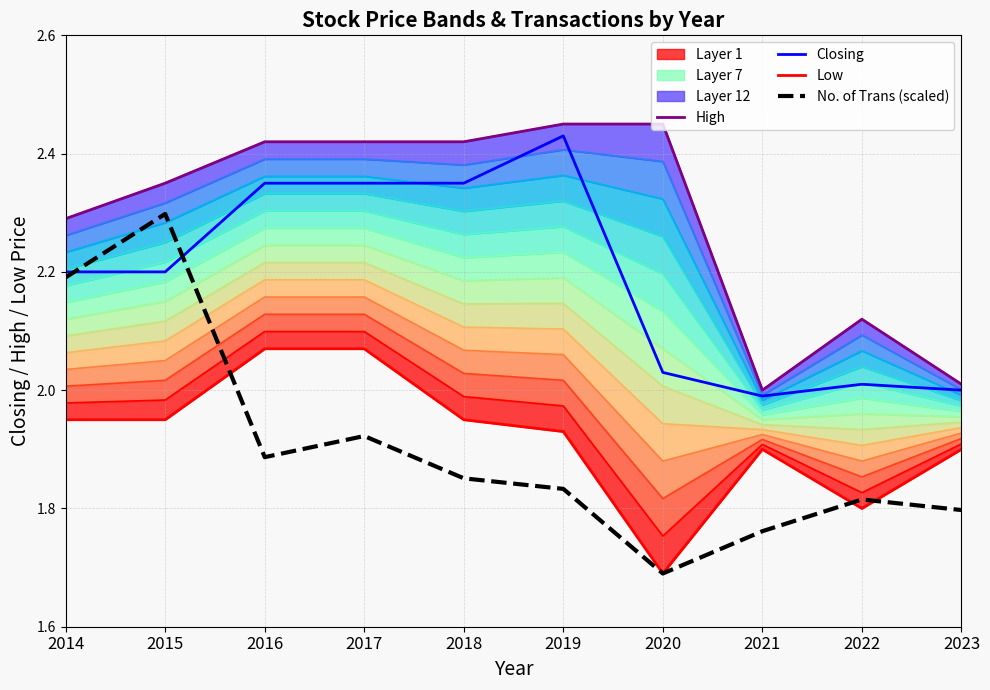

At how many categories does at least one series exceed 2?

9